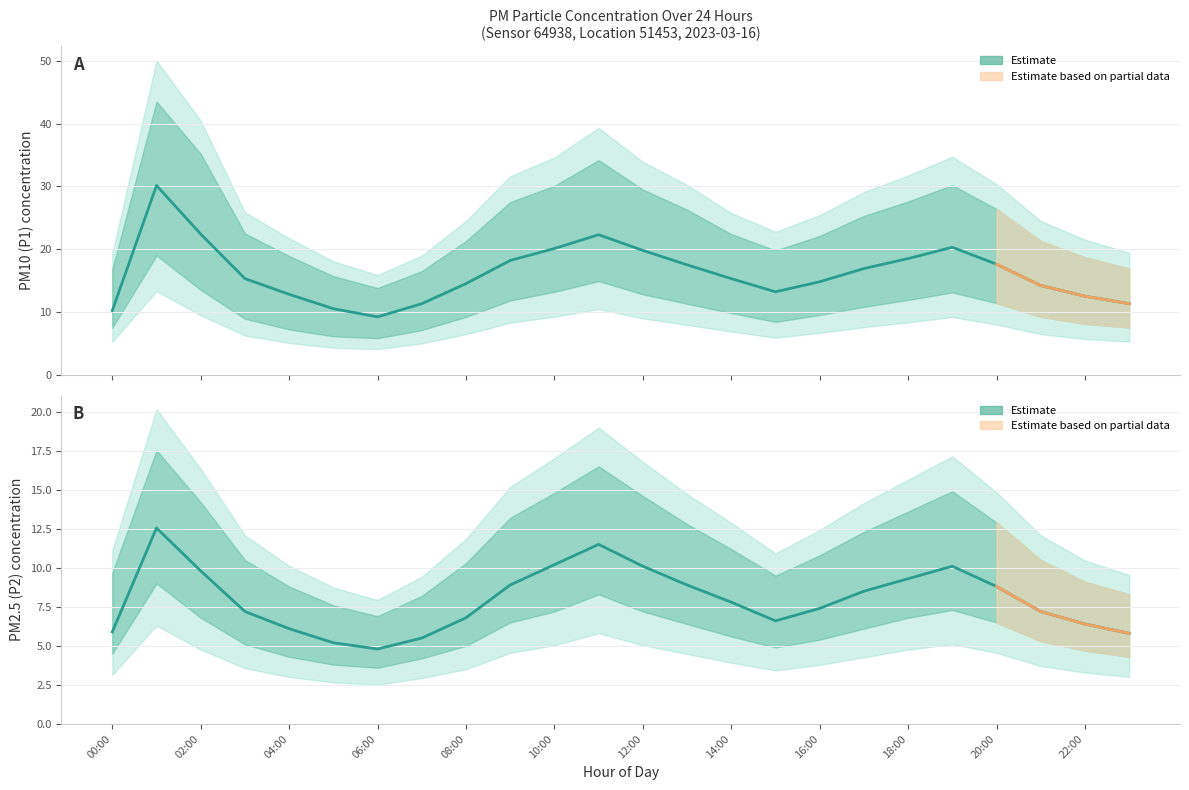

What is the sum of all P2_upper values?

278.7